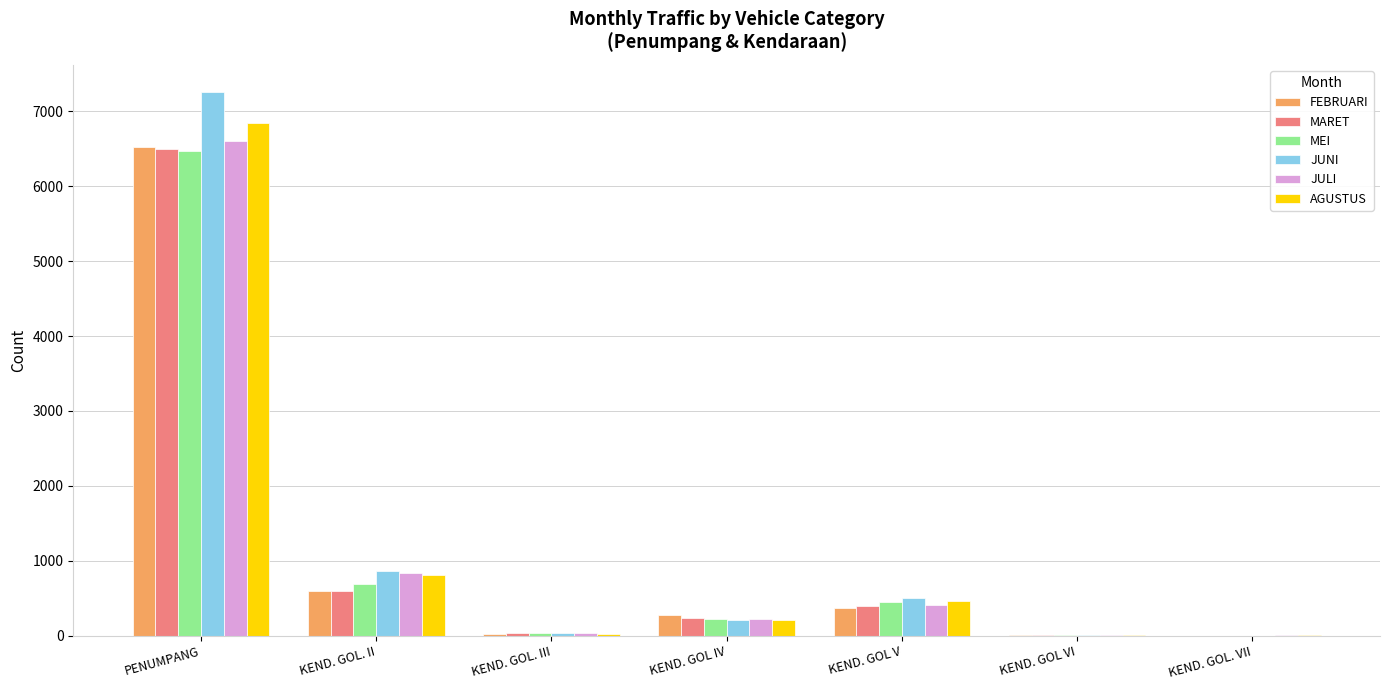

At which category is the sum across all series the highest?

PENUMPANG